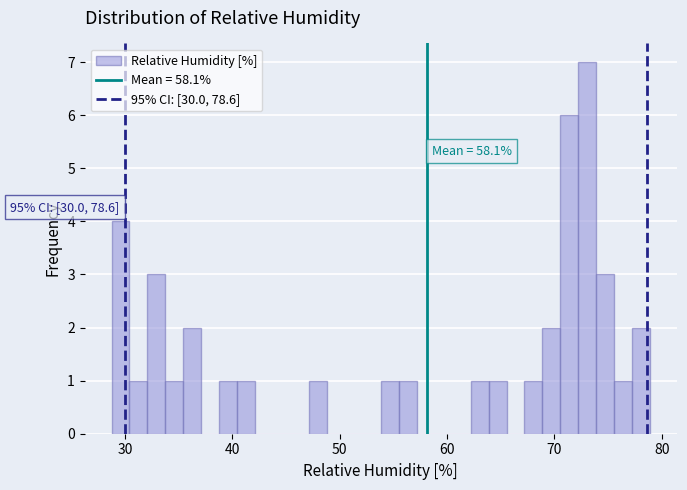

Around what value on the x-axis is the tallest bar? Give the approximate position of its centre, as read against the axis.

73